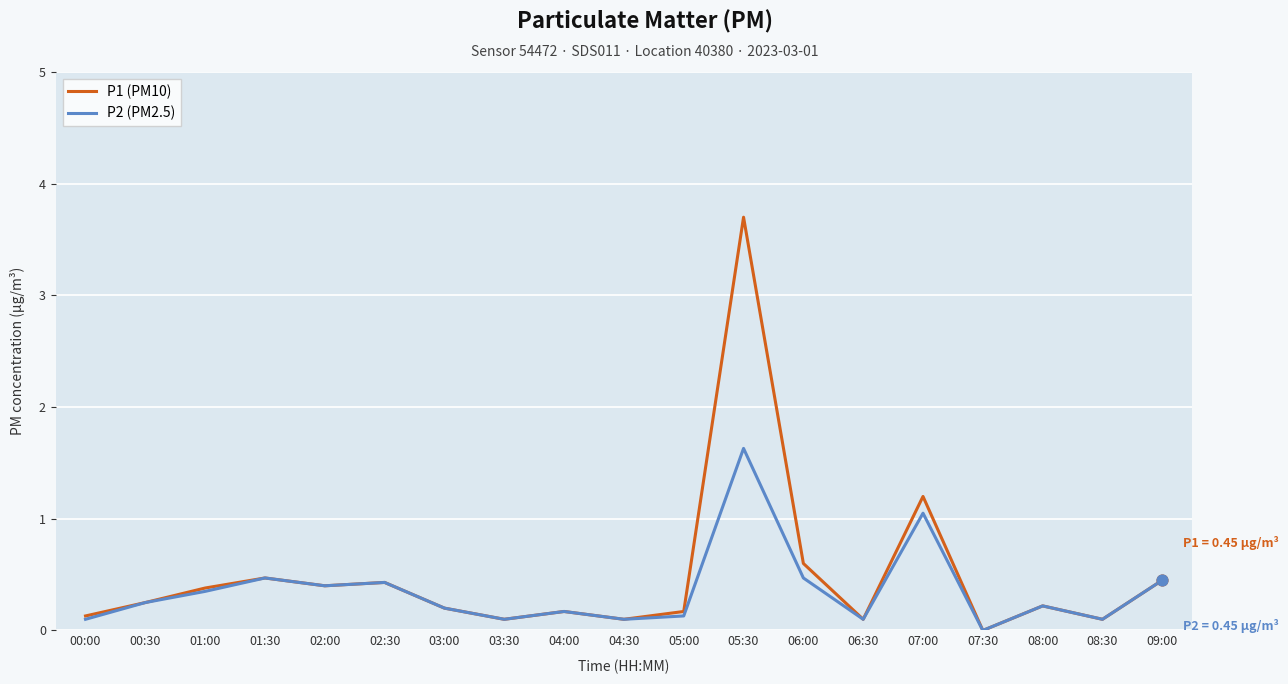

What are all the series names shown in the legend?

P1 (PM10), P2 (PM2.5)